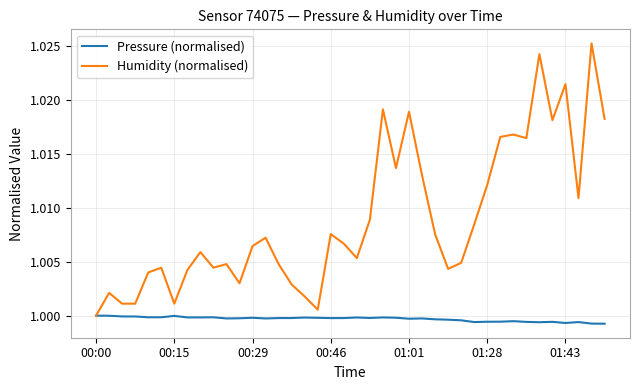

Rank the series by their average value, from highest to lowest.

Humidity (normalised), Pressure (normalised)